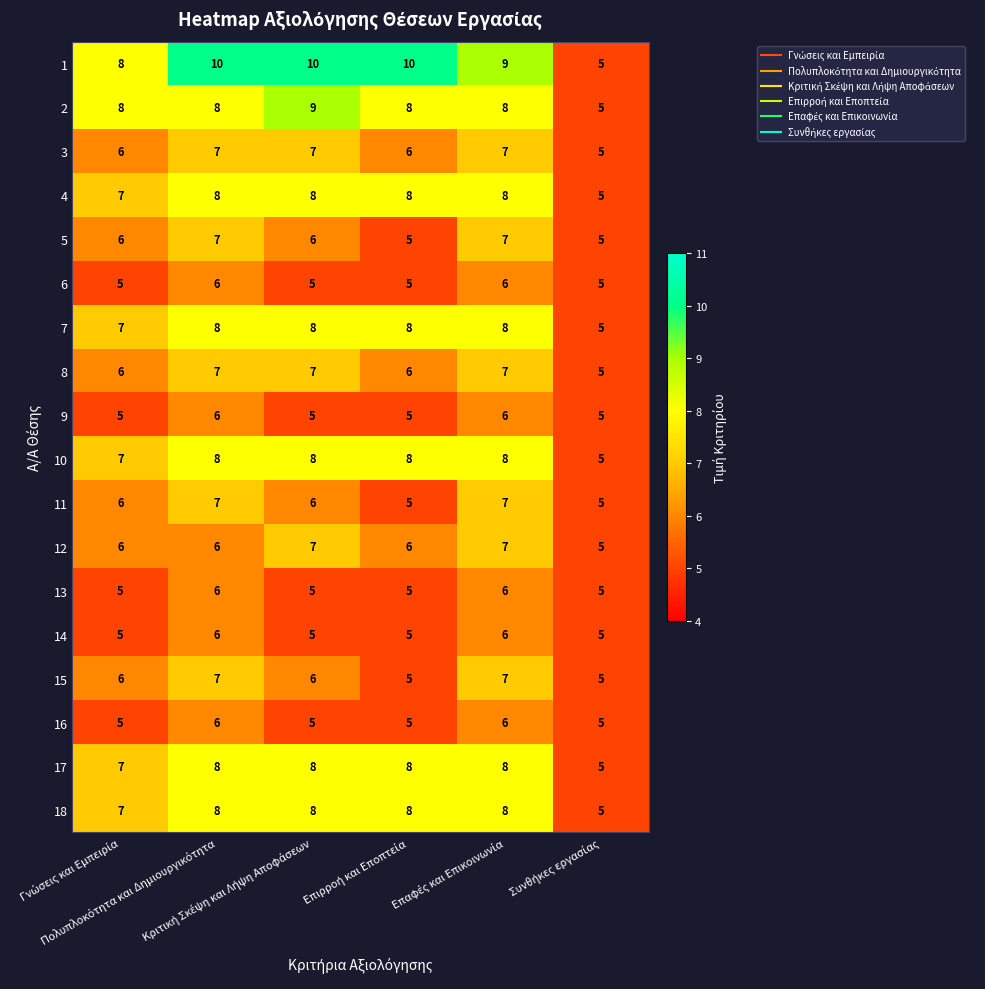

What is the smallest value displayed?

5